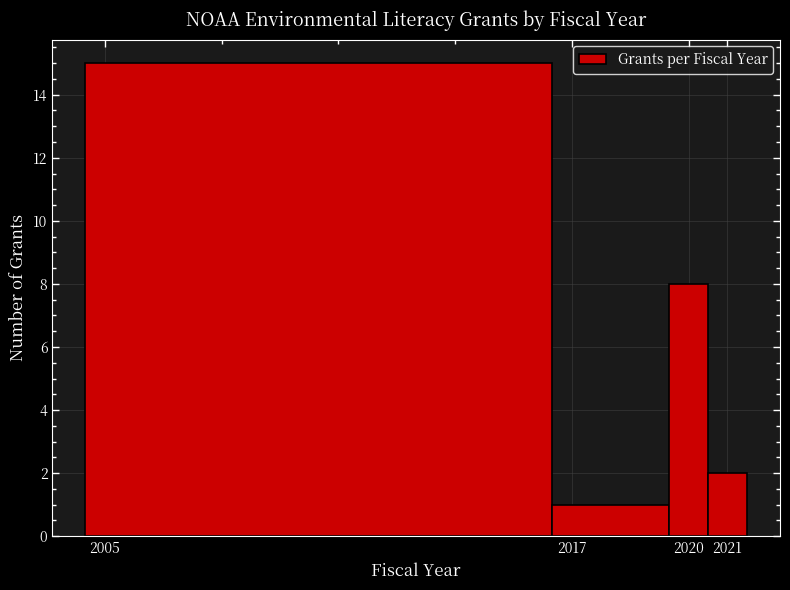

Reading left to right, list every bar in this chart as the range it spans on the x-axis followed by its height. The values are not printed on the chart, so give them approximately, as read against the axis.

2004.5 to 2016.5: 15
2016.5 to 2019.5: 1
2019.5 to 2020.5: 8
2020.5 to 2021.5: 2